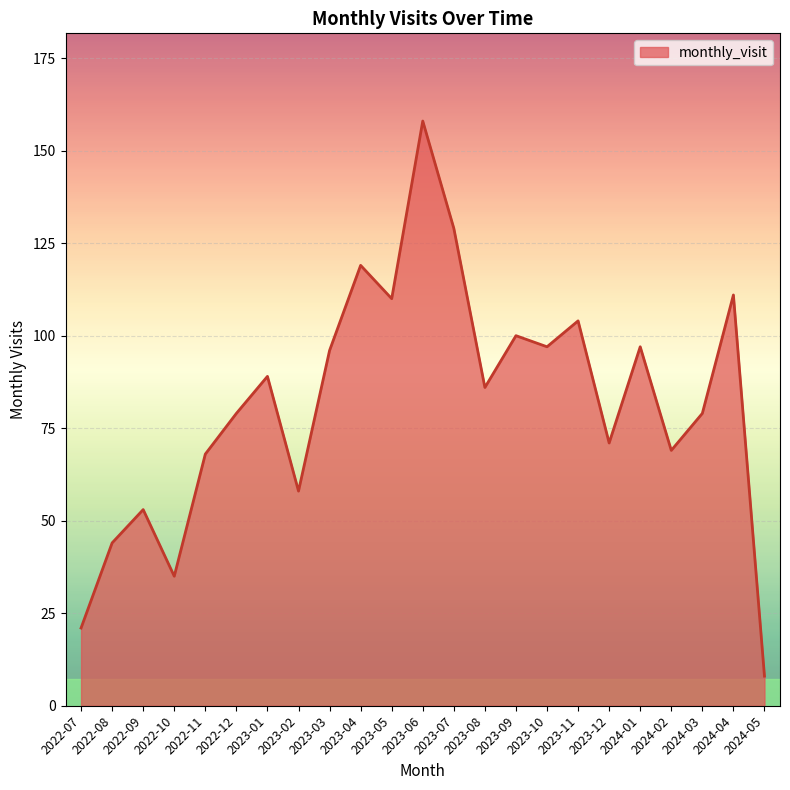

What is the difference between the maximum and minimum values?

150